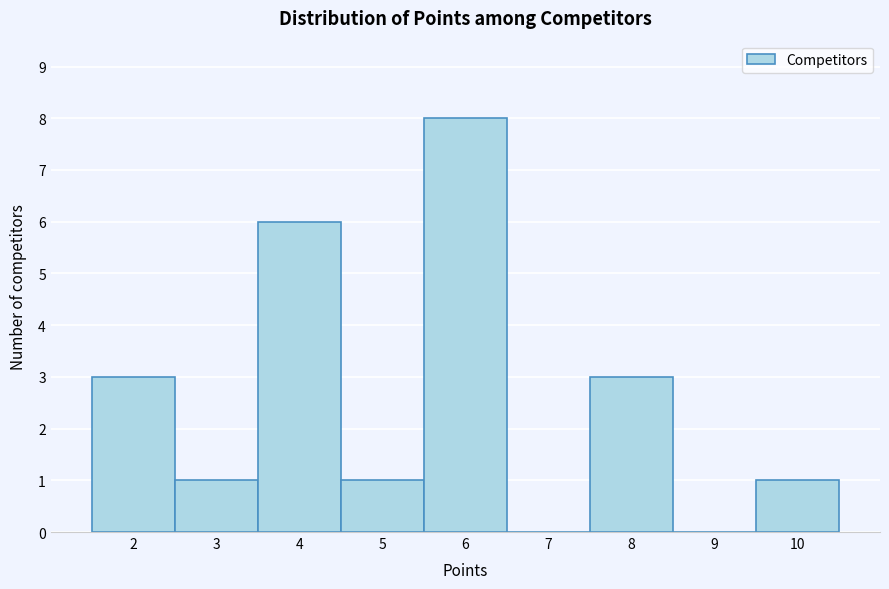

Reading left to right, list every bar in this chart as the range it spans on the x-axis followed by its height. The values are not printed on the chart, so give them approximately, as read against the axis.

1.5 to 2.5: 3
2.5 to 3.5: 1
3.5 to 4.5: 6
4.5 to 5.5: 1
5.5 to 6.5: 8
6.5 to 7.5: 0
7.5 to 8.5: 3
8.5 to 9.5: 0
9.5 to 10.5: 1